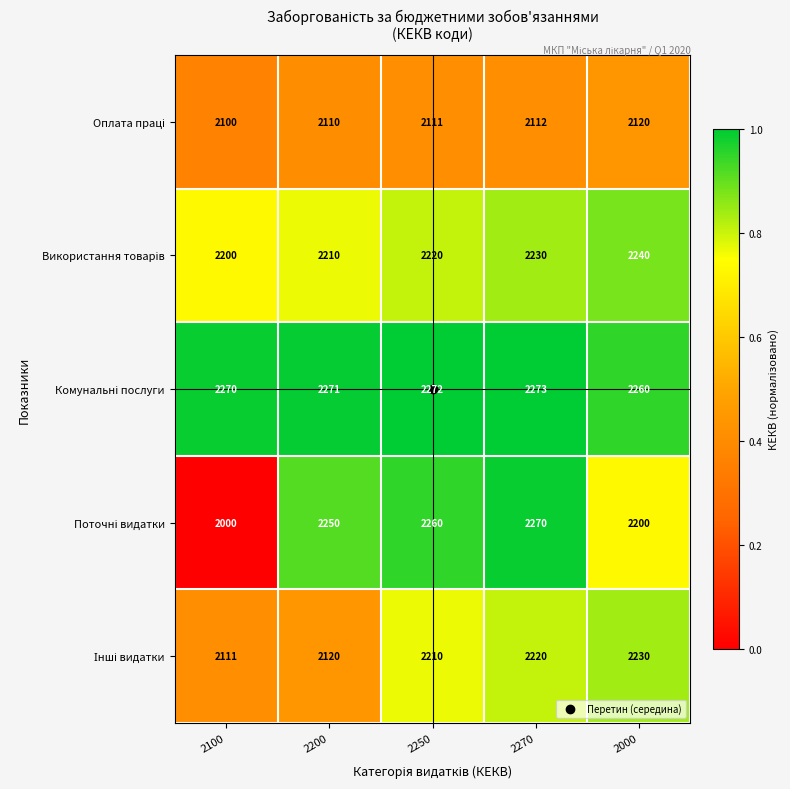

What is the spread (max minus min) of values at 2270?

161